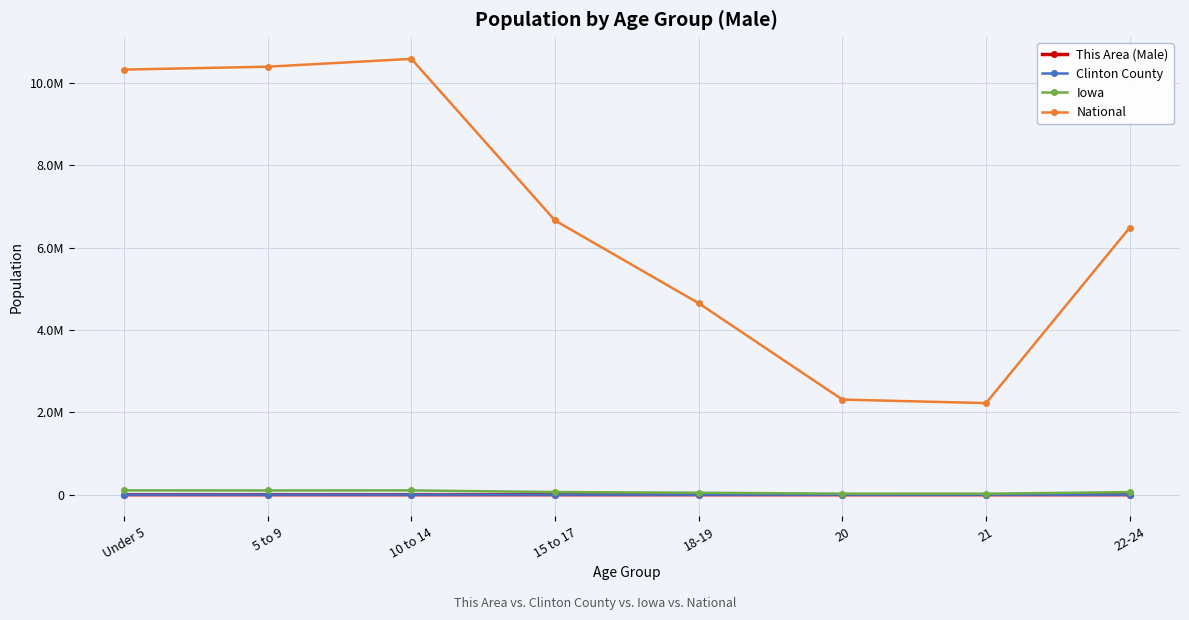

How many data points in National are above 6656209?

3